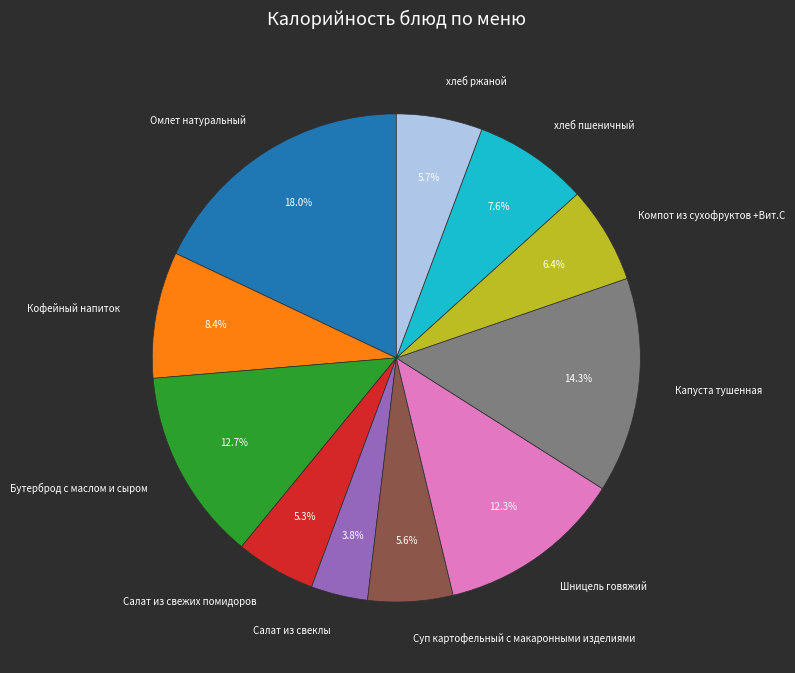

What percentage is the хлеб пшеничный slice, to the nearest percent?

8%